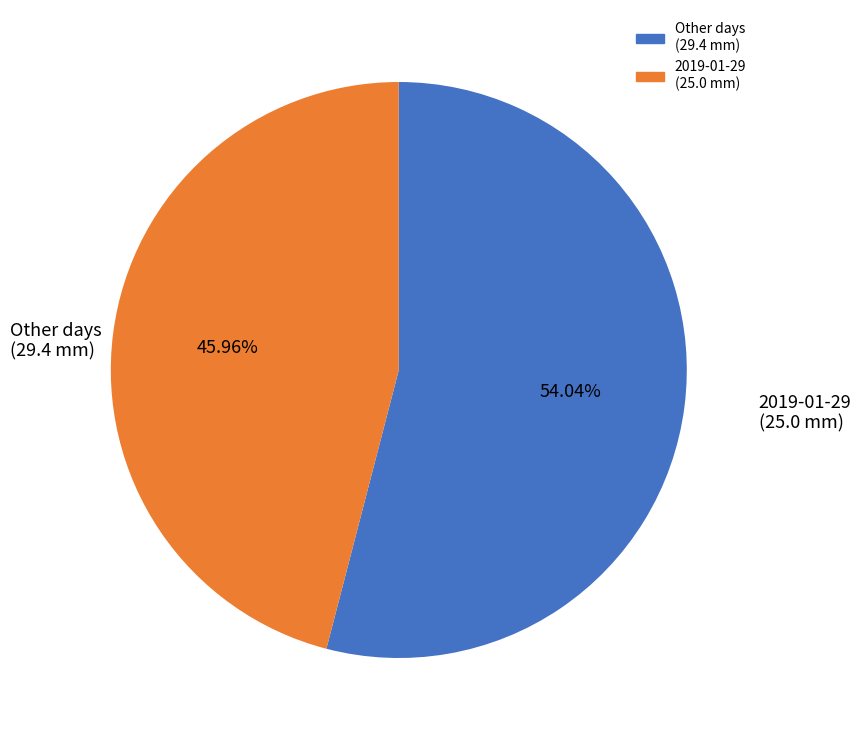

Is there any slice that represents more than half of the pie?

Yes